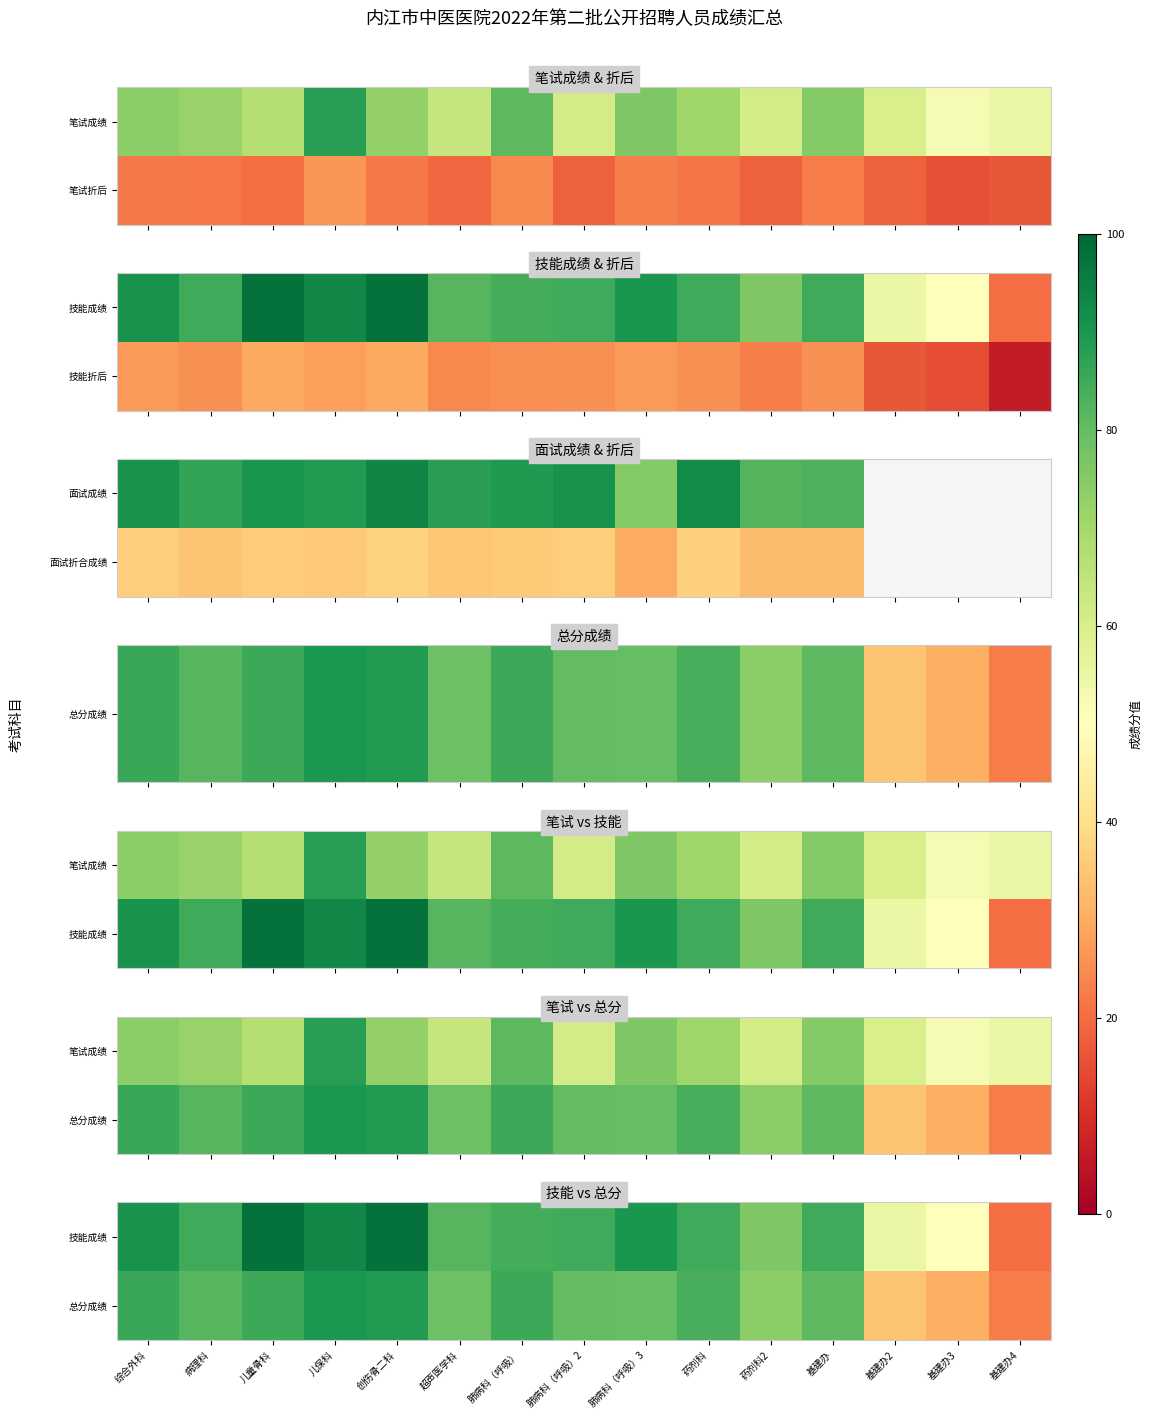

True or false: 总分成绩 has a value of 43.5 at 基建办3.

False